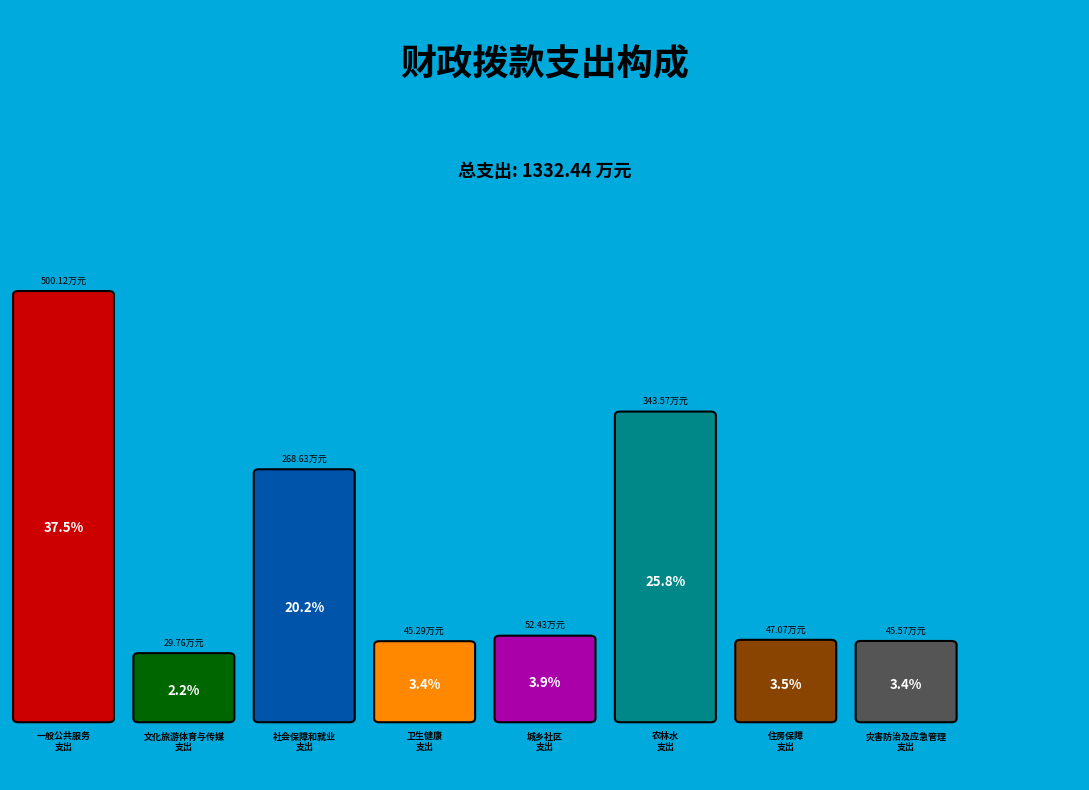

How many segments does this pie chart have?

8